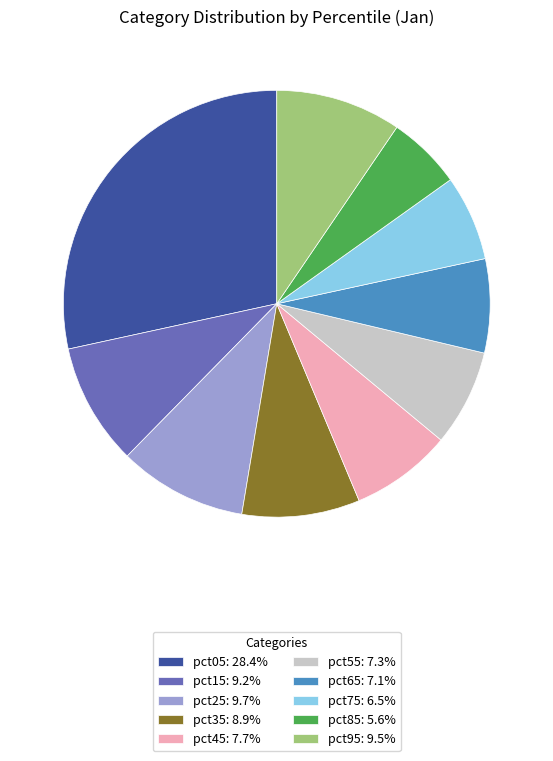

Combined, do pct65 and pct25 account for over 50%?

No